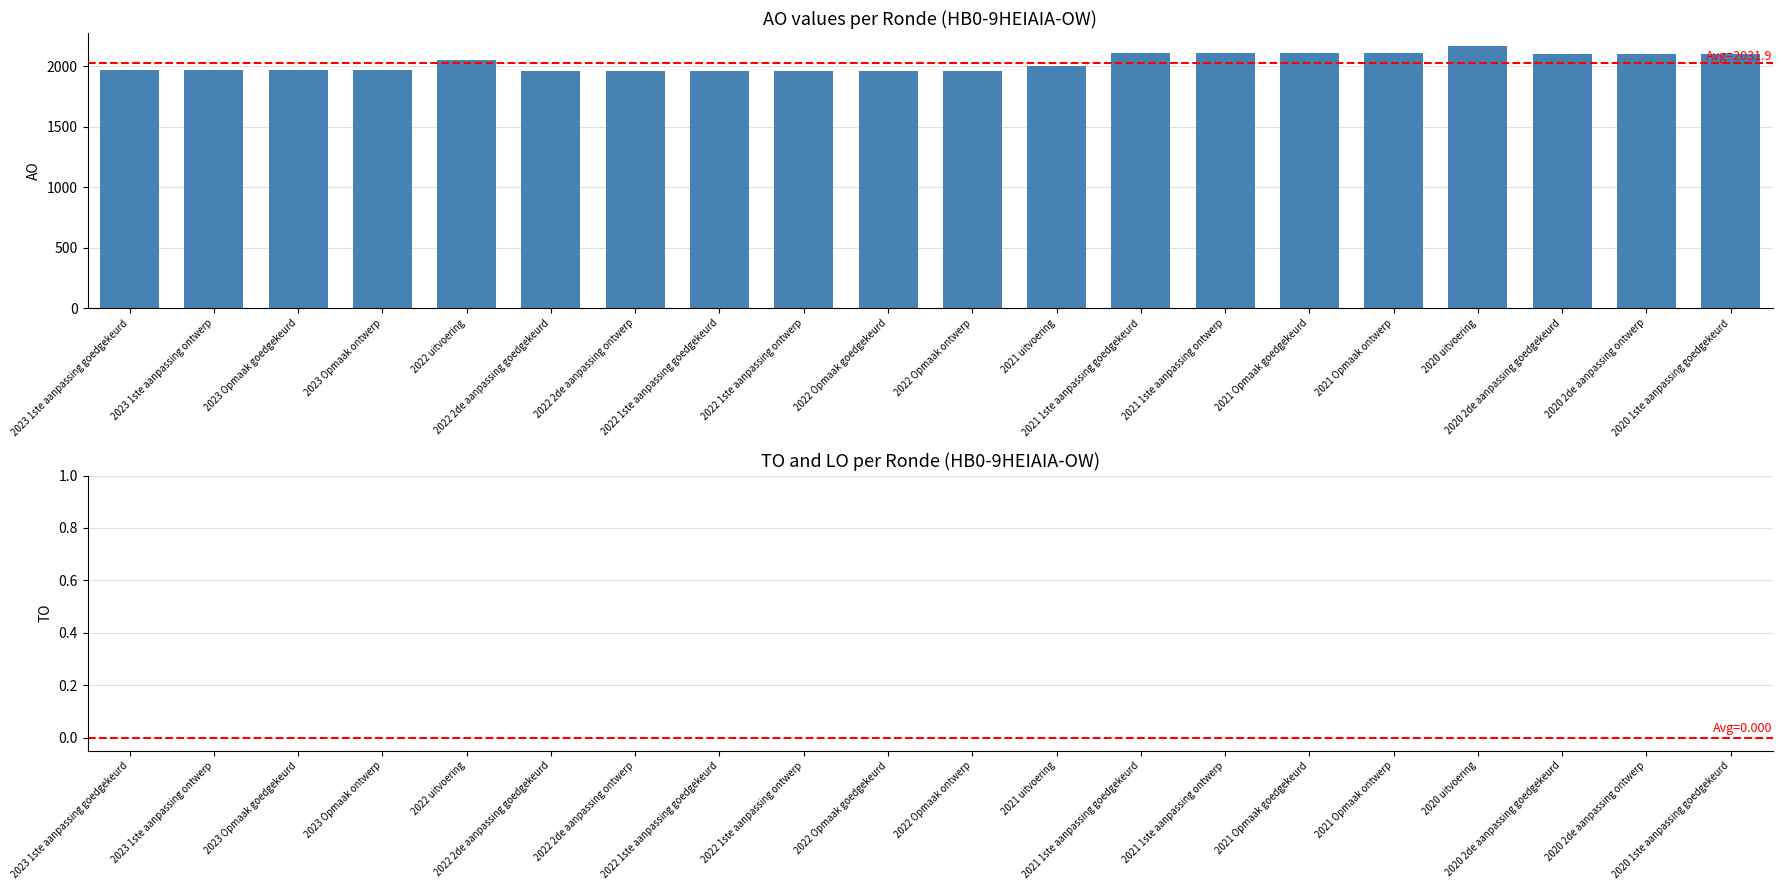

What is the difference between the maximum and minimum values?

208